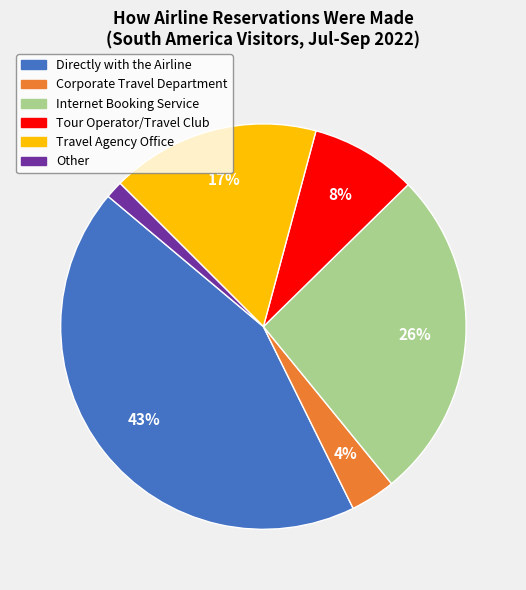

Do Tour Operator/Travel Club and Internet Booking Service together represent more than half of the pie?

No